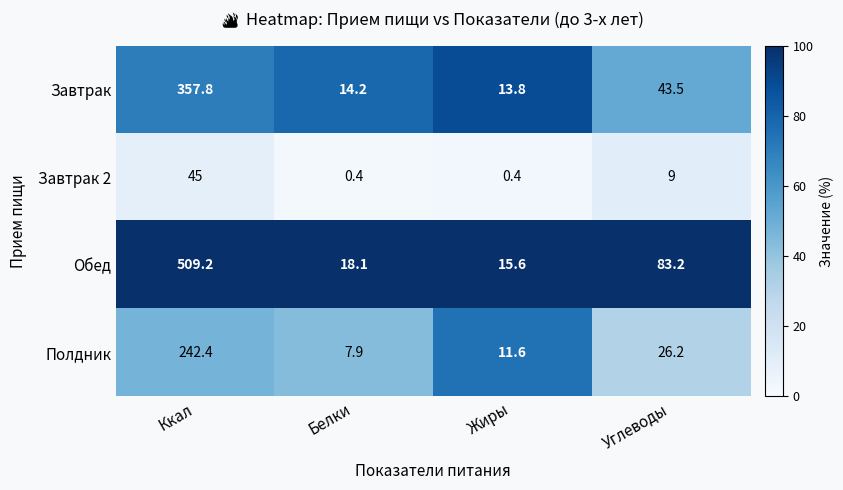

The value of Завтрак at Жиры is 13.8. True or false?

True